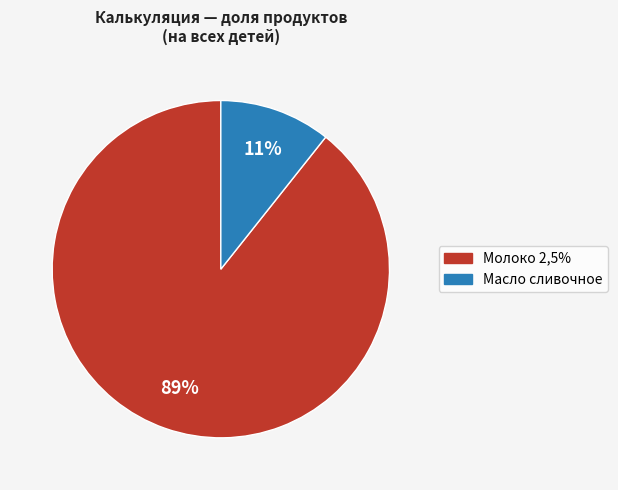

What percentage is the Масло сливочное slice, to the nearest percent?

11%